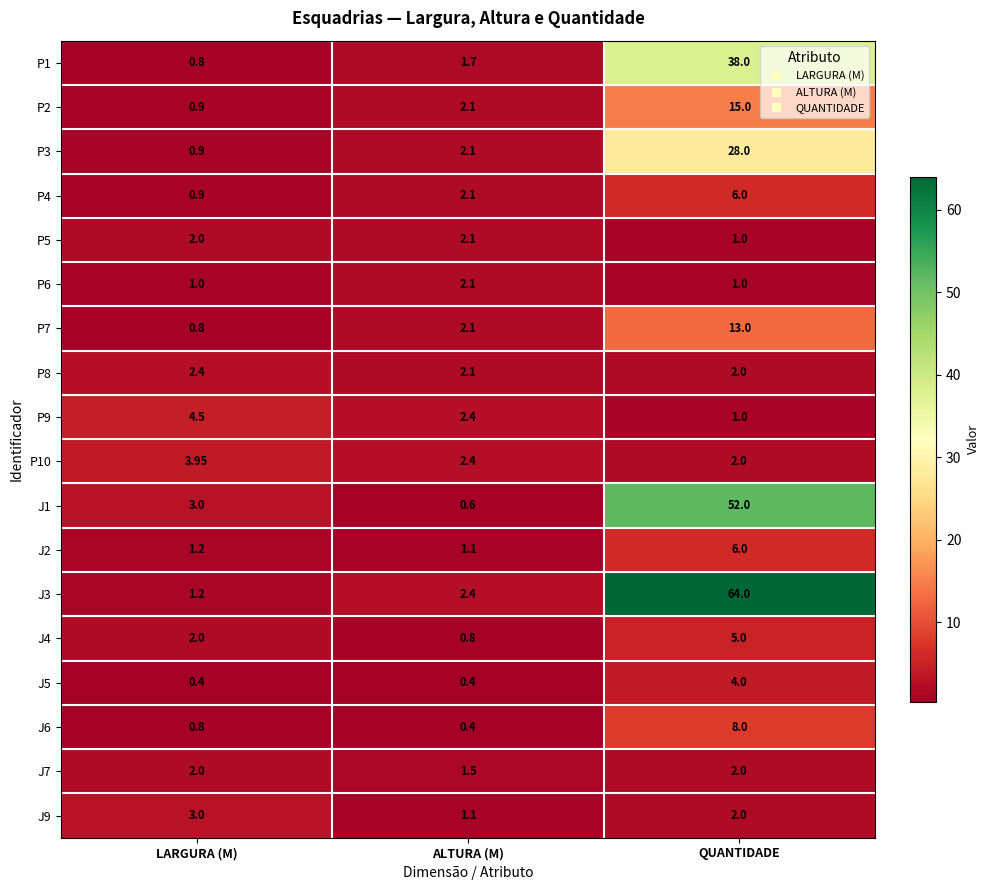

Rank the categories by P9 value from lowest to highest.

QUANTIDADE, ALTURA (M), LARGURA (M)